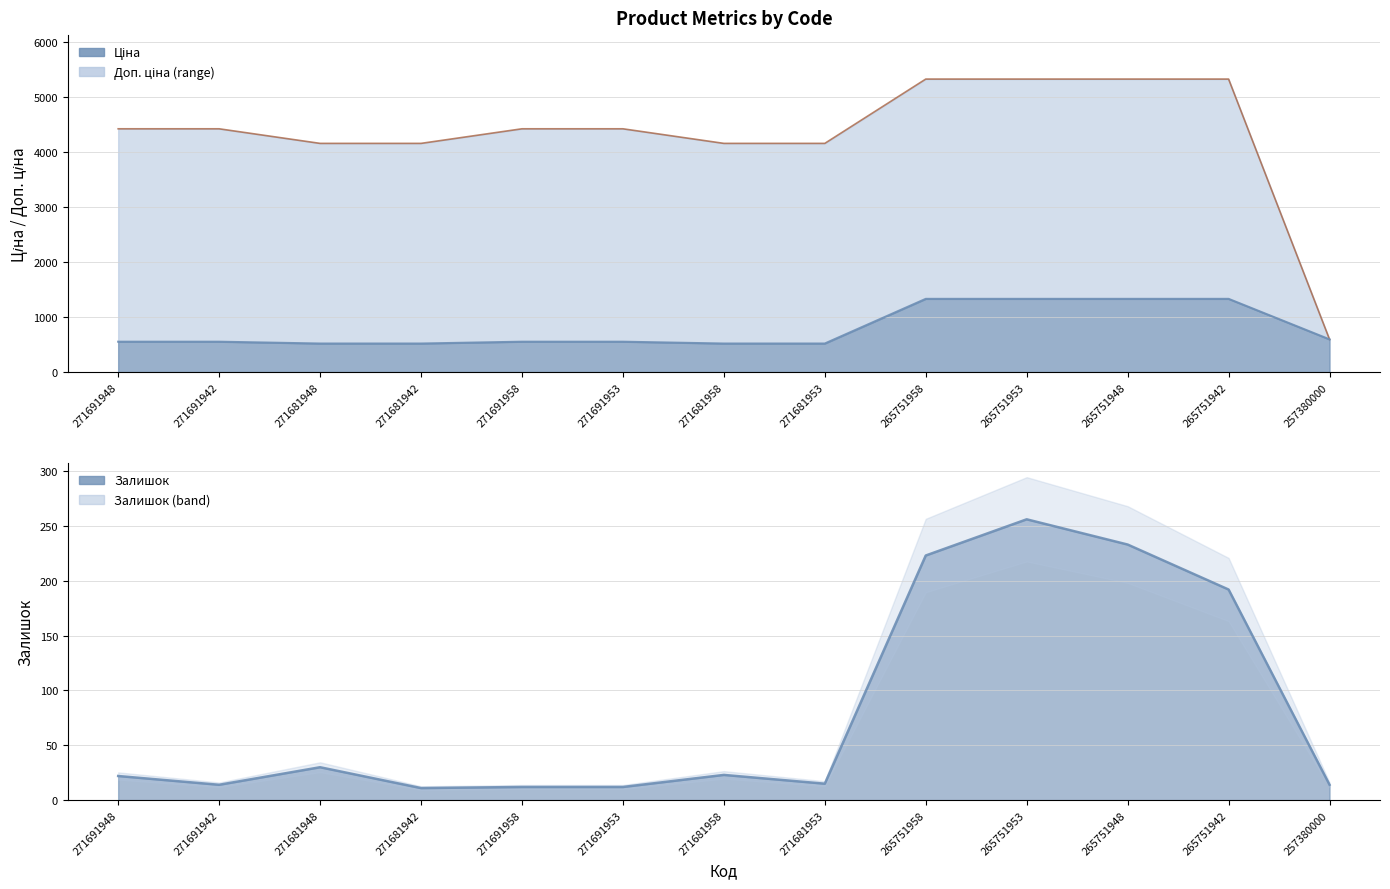

Count the number of categories in the chart.

13